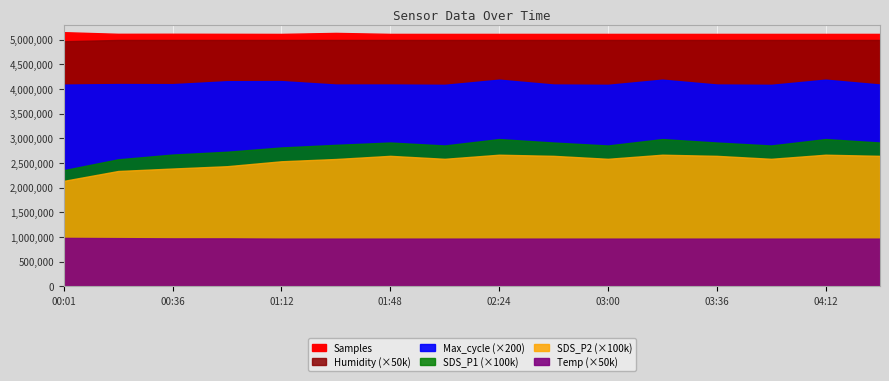

How many Temp values are between 19 and 20?

16